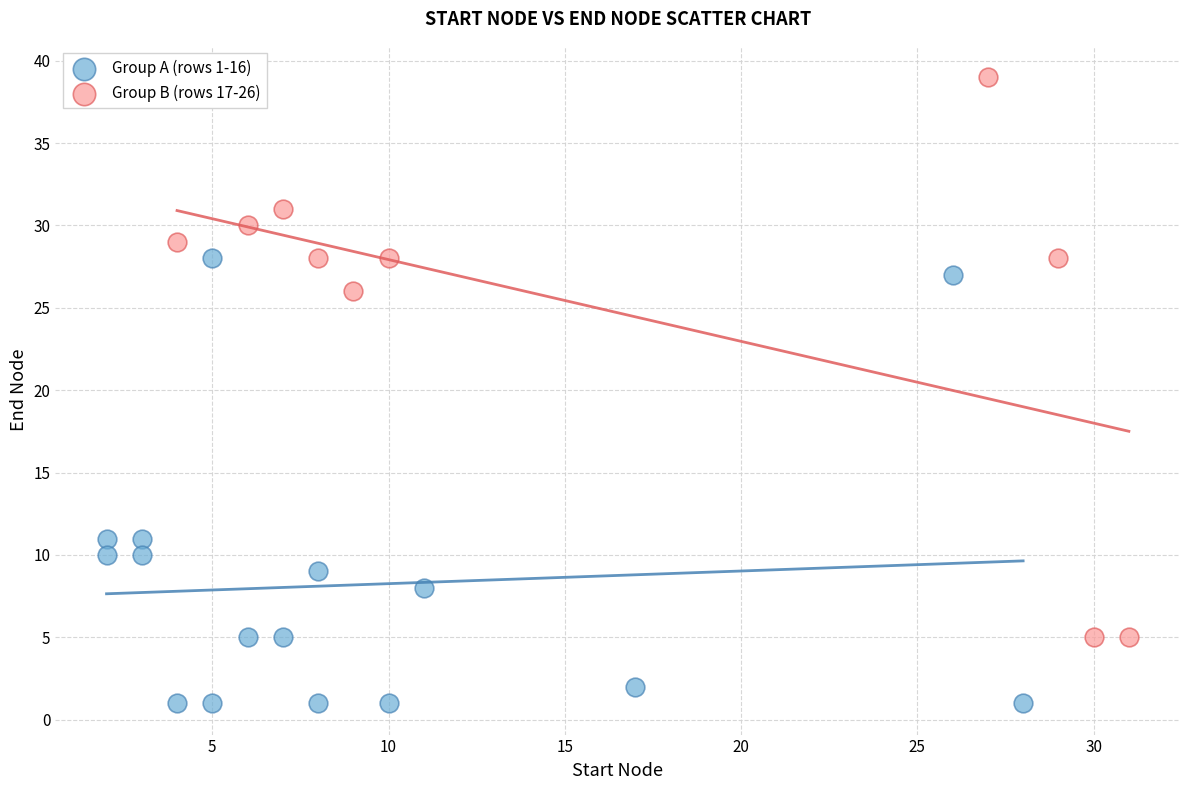

Which series has the largest Y range (max minus min)?

Group B (rows 17-26)